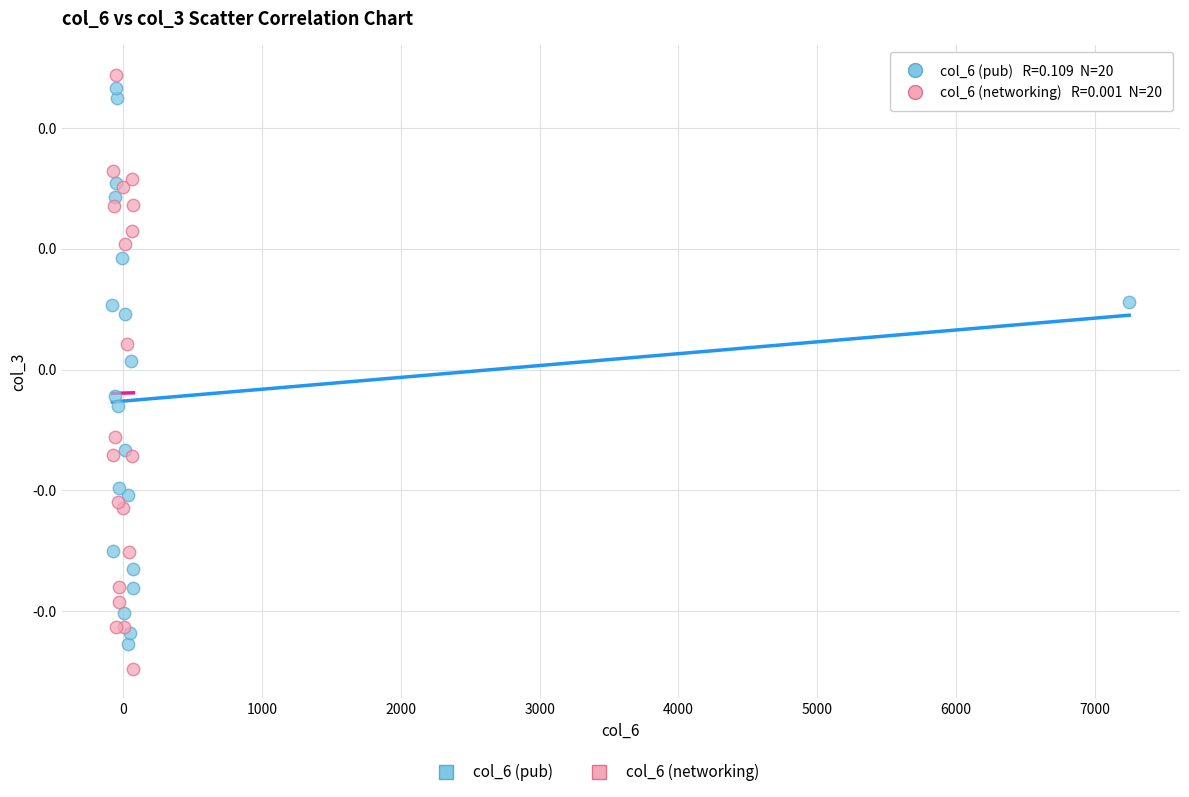

Which series contains the highest Y value?

col_6 (networking)